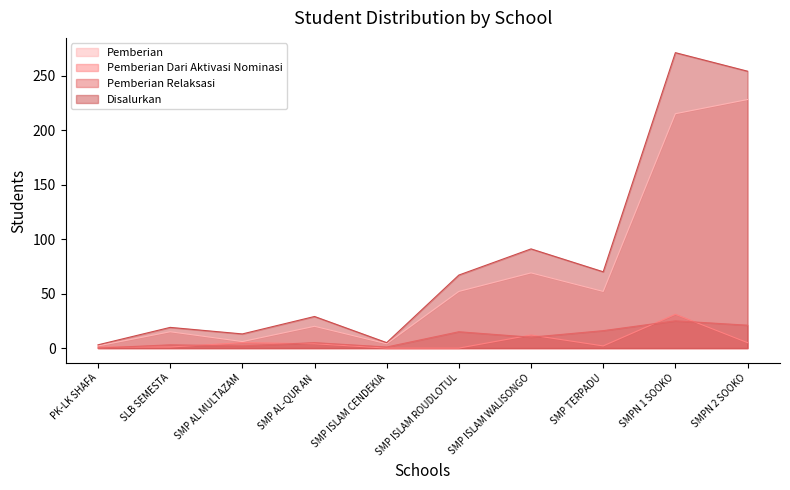

Rank the series by their maximum value, from highest to lowest.

Disalurkan, Pemberian, Pemberian Dari Aktivasi Nominasi, Pemberian Relaksasi